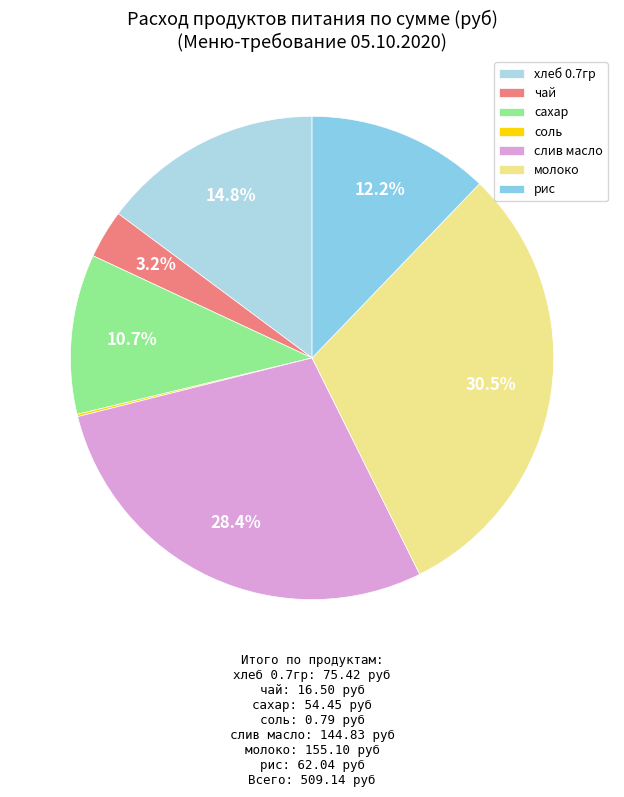

Do сахар and молоко together represent more than half of the pie?

No